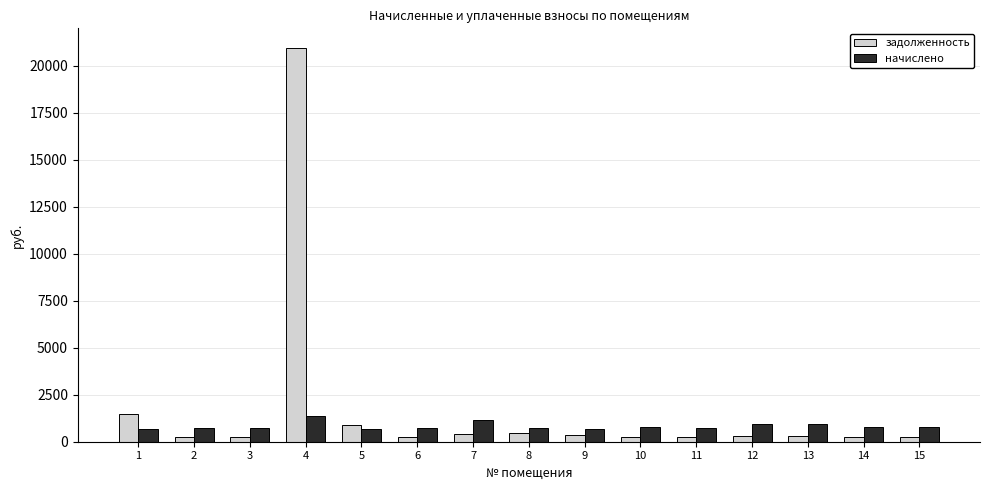

Rank the series by their average value, from highest to lowest.

задолженность, начислено